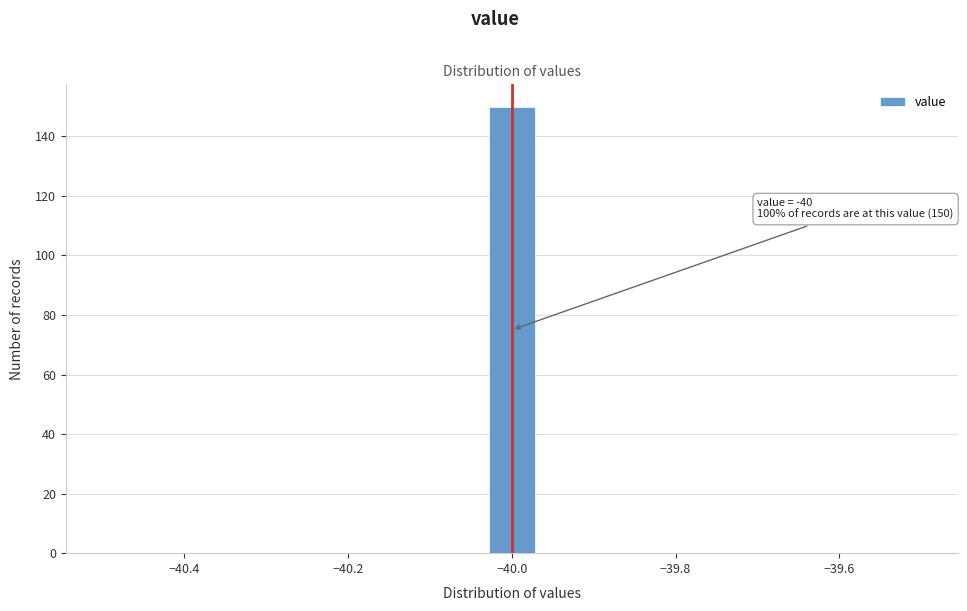

Read against the x-axis, roughly where is the centre of the tallest bar?

-40.00